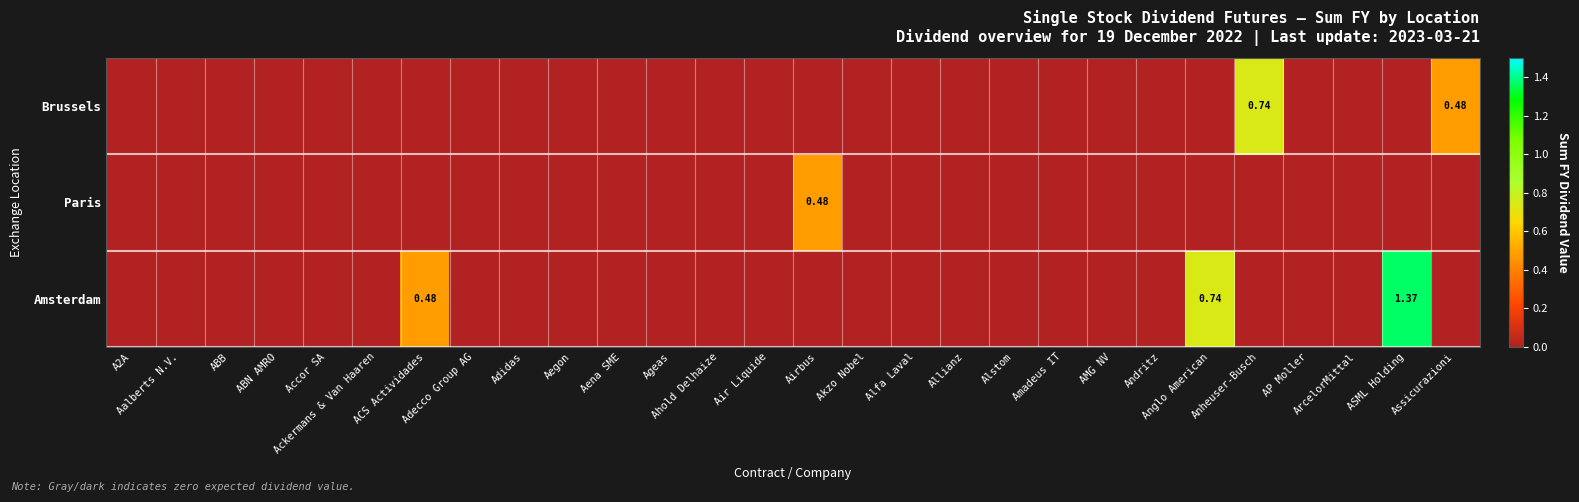

True or false: Brussels has a value of -0.4 at Ackermans & Van Haaren.

False